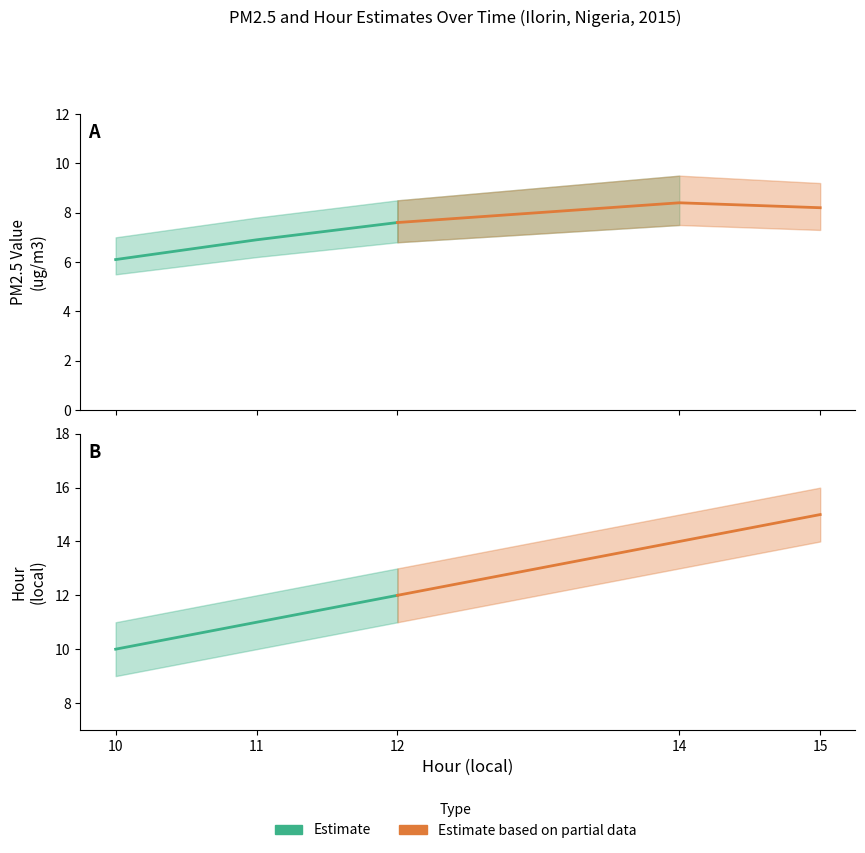

What is the difference between the Estimate based on partial data values at 14 and 15?

1